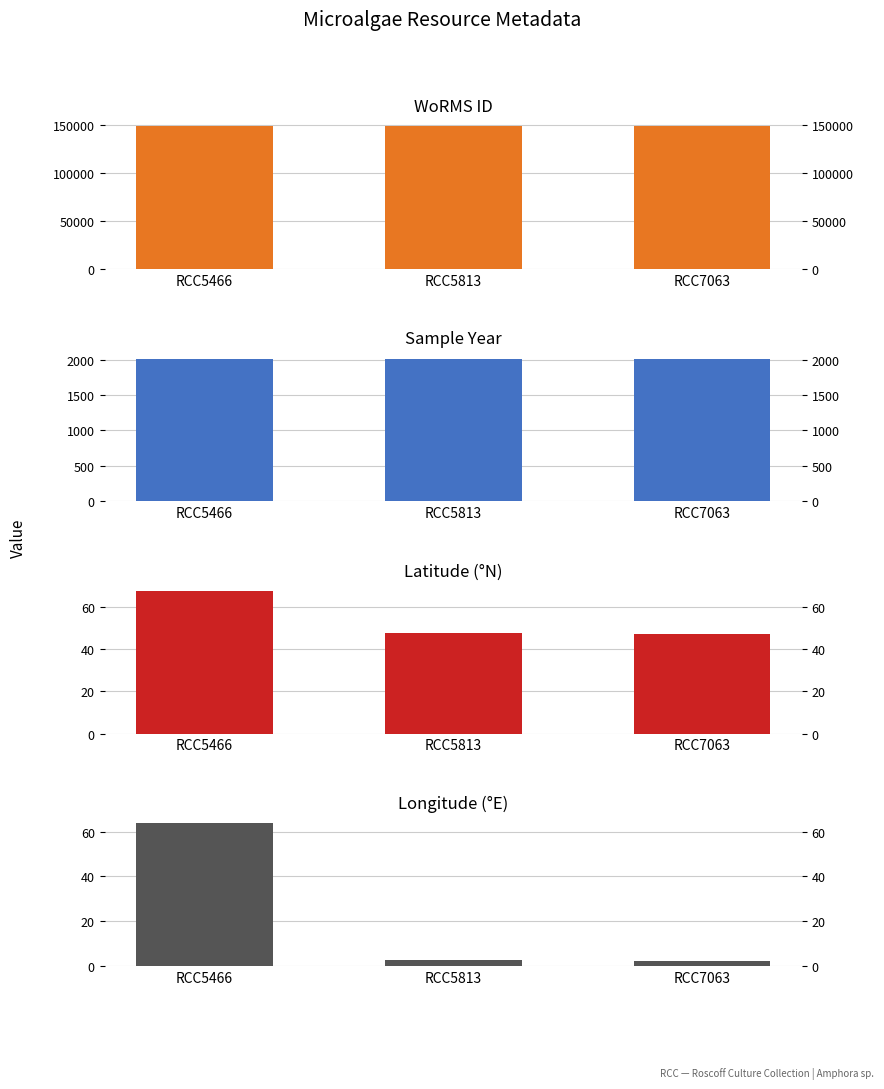

What is the lowest value of the Latitude (°N) series?

46.9